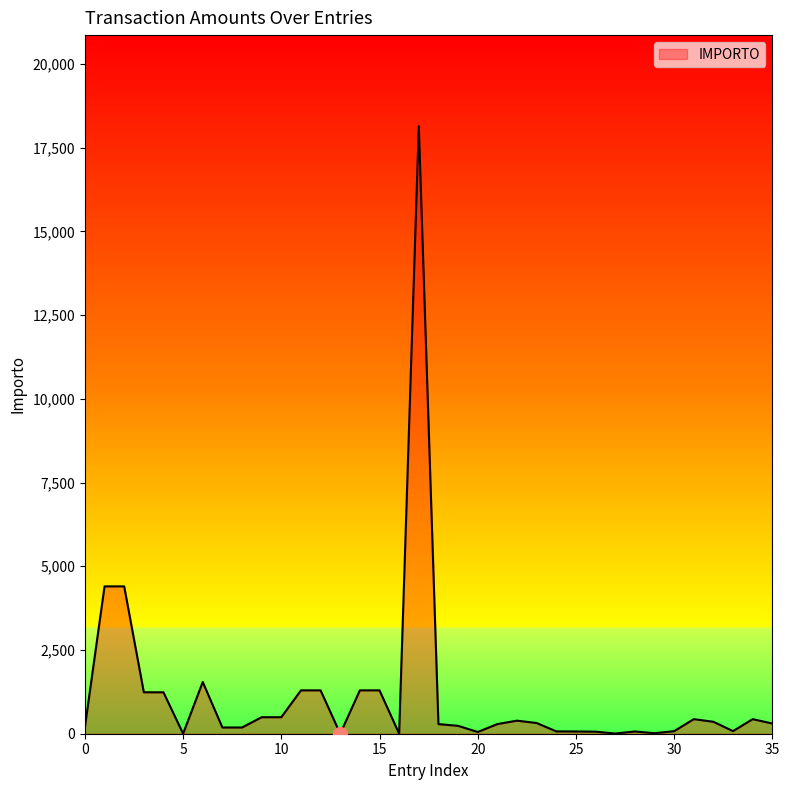

What is the maximum value shown in the chart?

18140.5